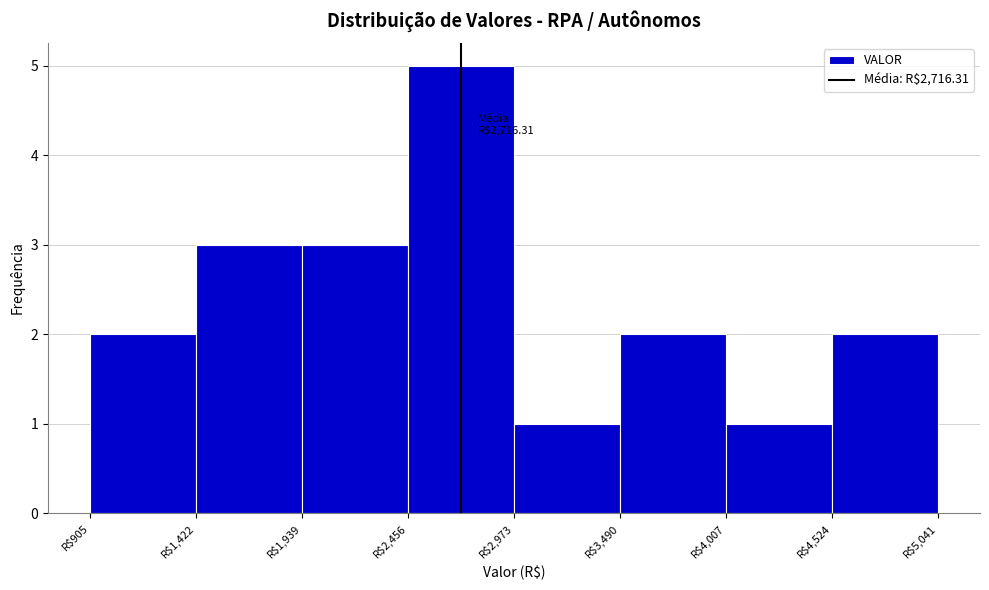

Over which range of the x-axis is the bar tallest?

2500 to 3000